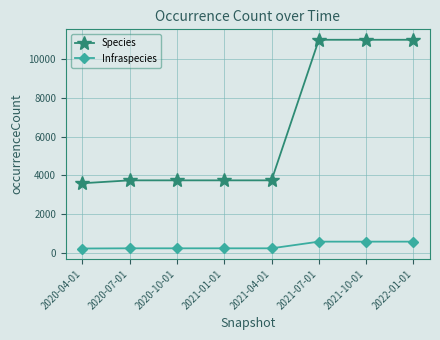

Which category has the lowest value in the Species series?

2020-04-01